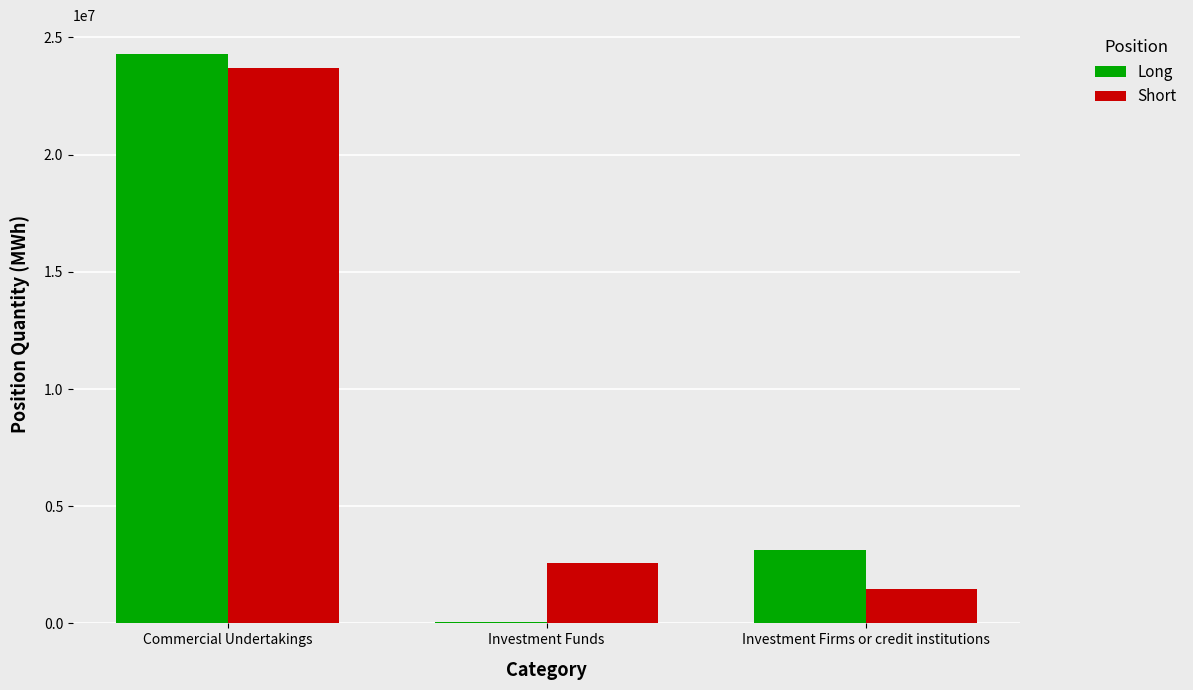

At which label does Short reach its peak?

Commercial Undertakings